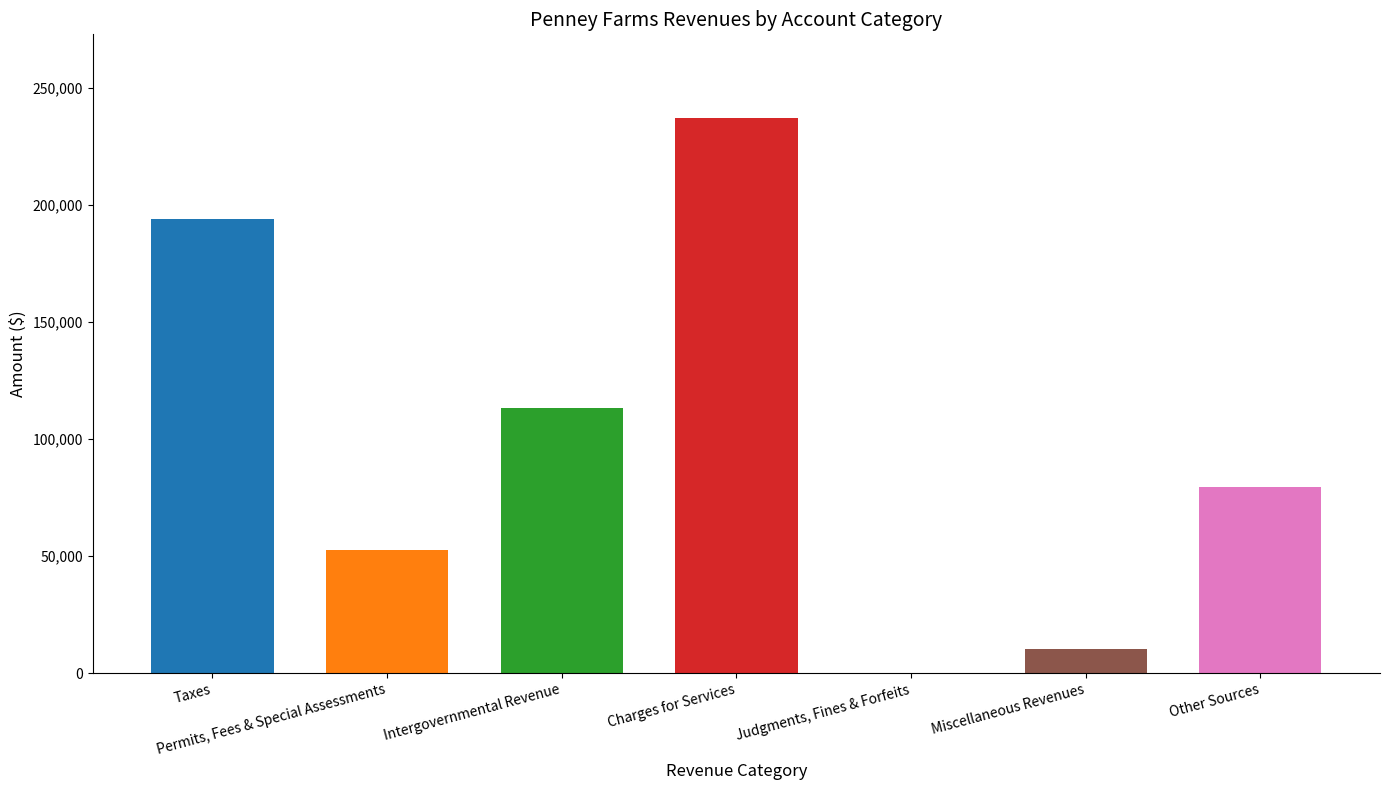

What is the sum of the values at Charges for Services and Miscellaneous Revenues?

247629